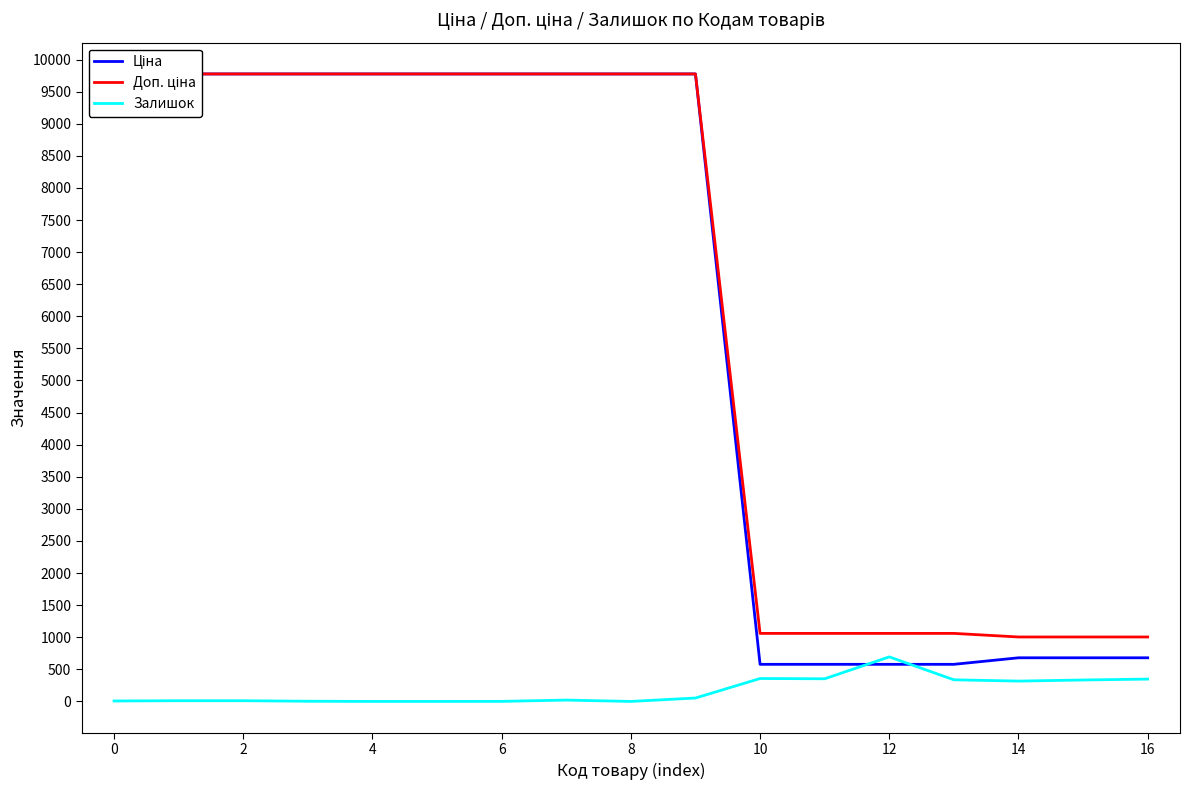

Is it true that Ціна equals 578.1 at 12?

True